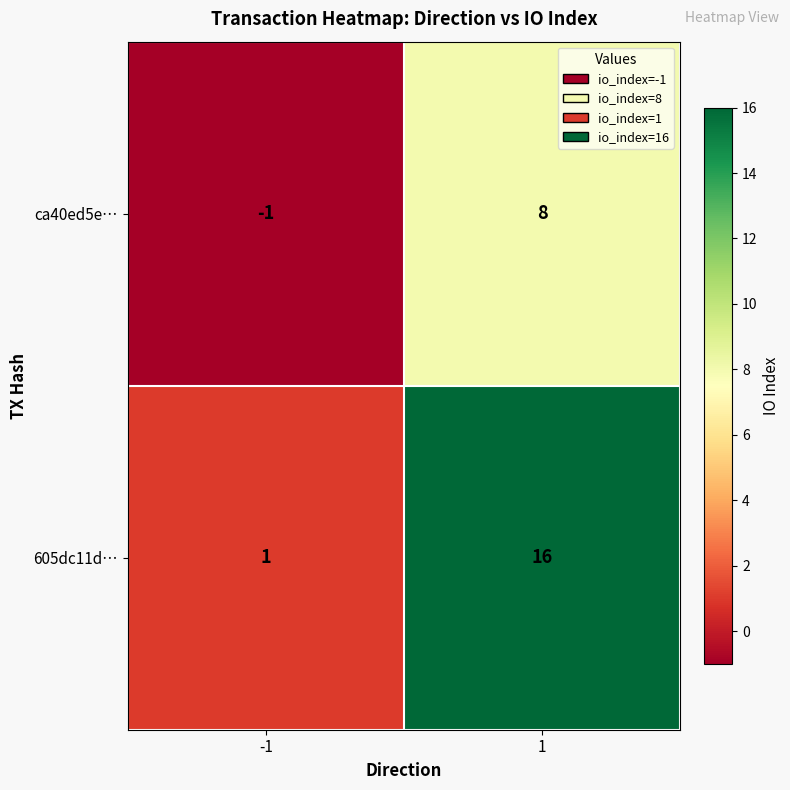

What is the maximum value shown in the chart?

16